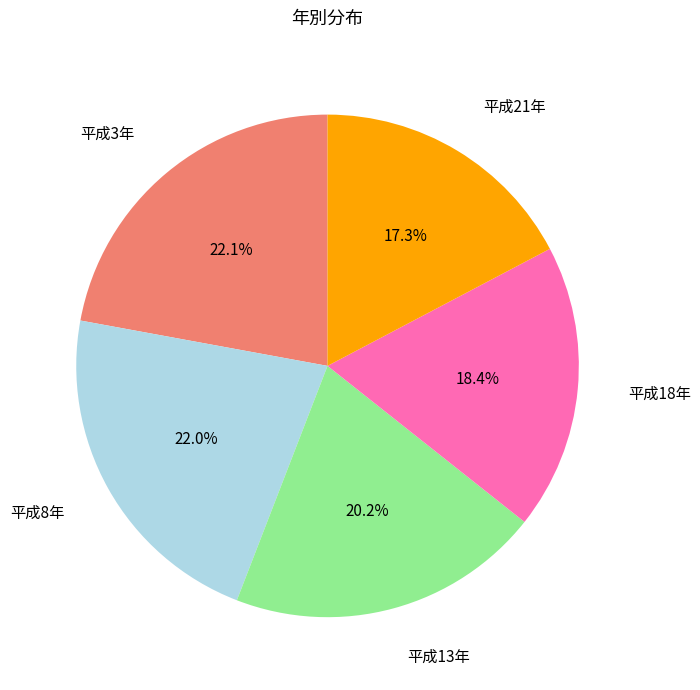

Which has a higher value, 平成13年 or 平成18年?

平成13年